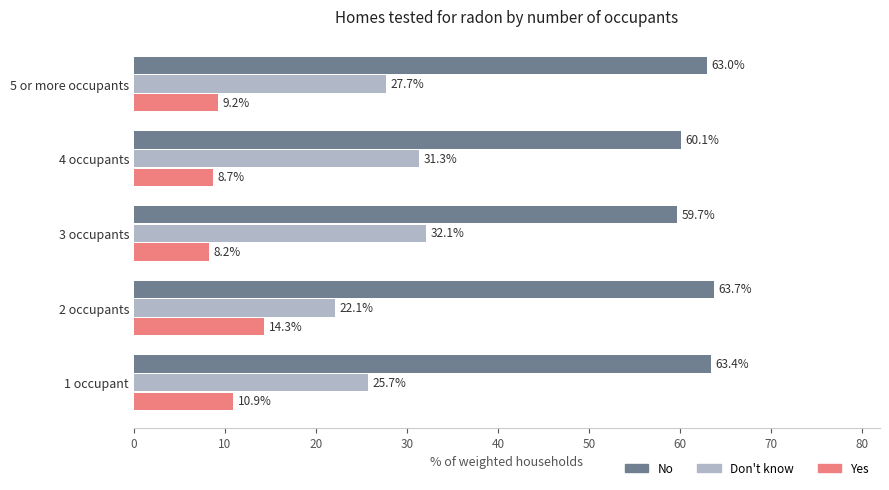

At which label is Yes closest to 11?

1 occupant